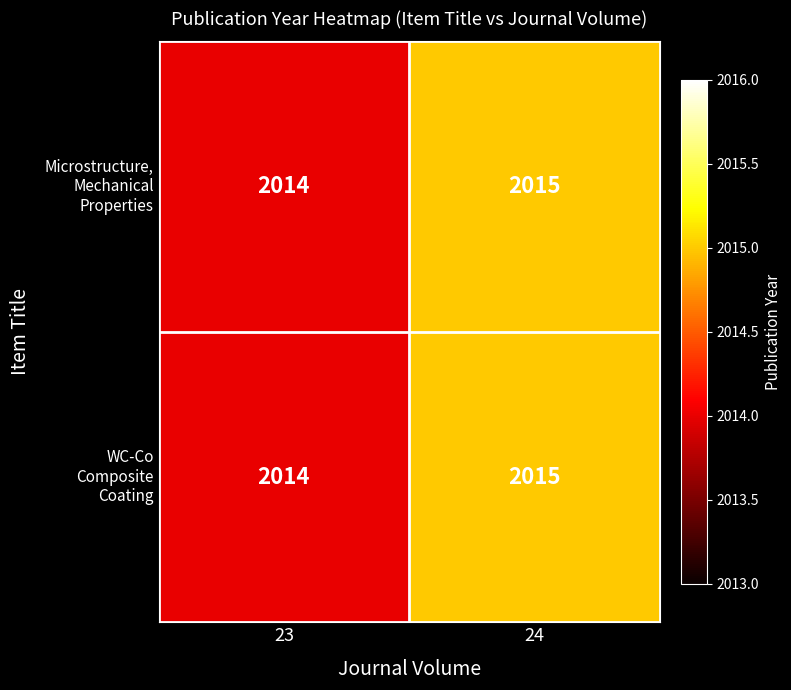

Count the number of categories in the chart.

2